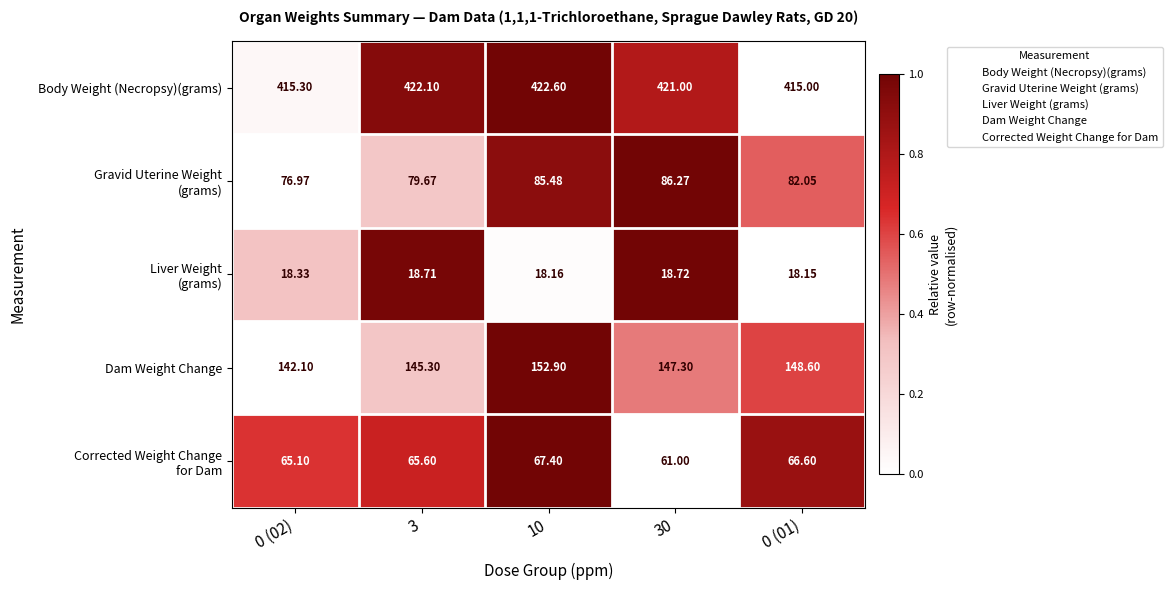

Which series has the largest range (max minus min)?

Dam Weight Change